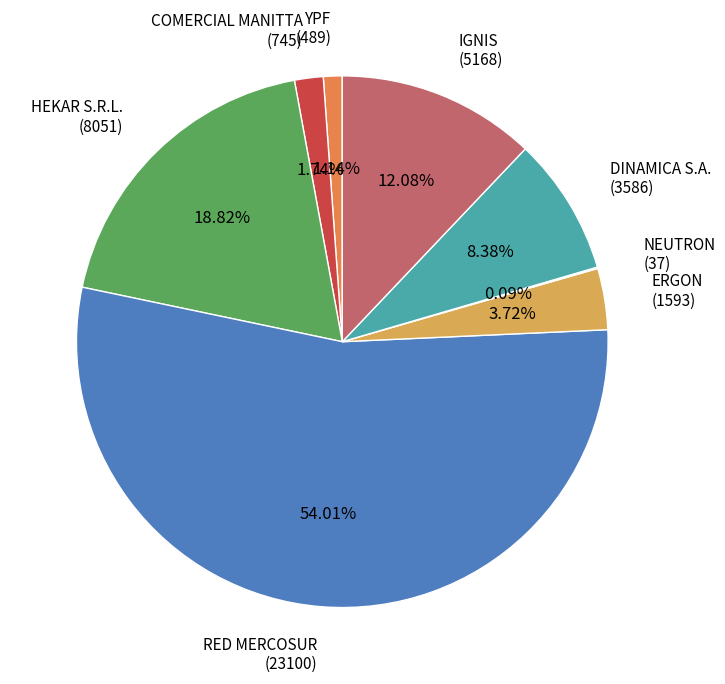

To the nearest percent, what is the combined percentage of IGNIS and HEKAR S.R.L.?

31%